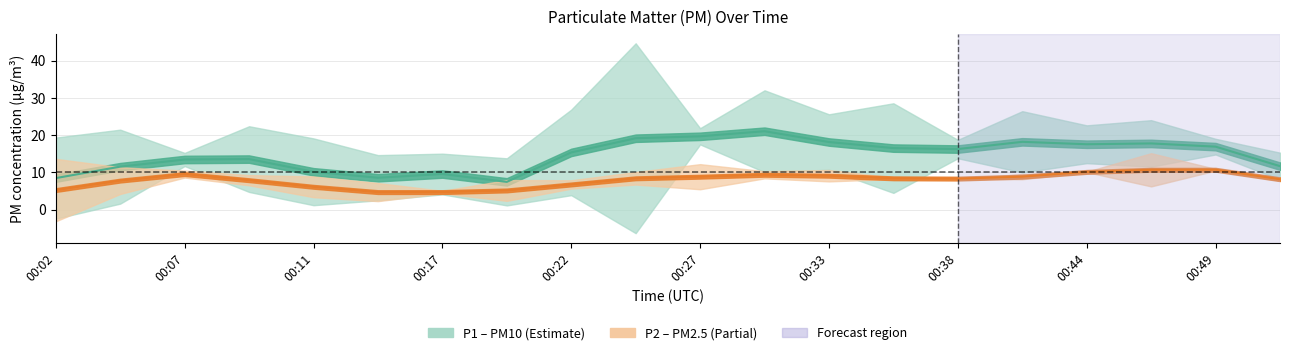

How many lines are shown in the chart?

2